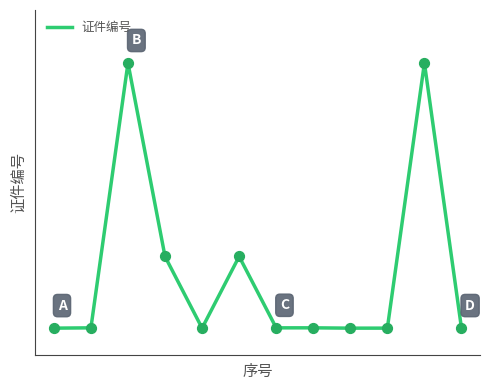

Does the chart have visible grid lines?

No